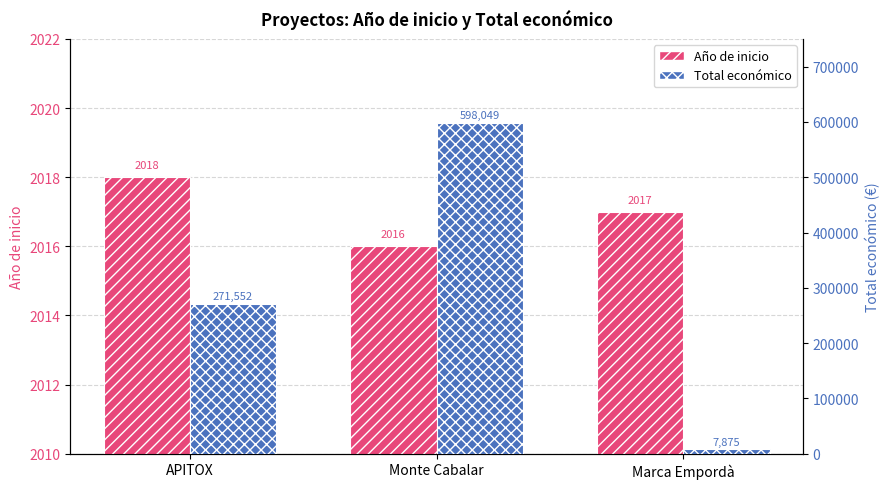

Is the value of Total económico at APITOX greater than the value of Año de inicio at Monte Cabalar?

Yes